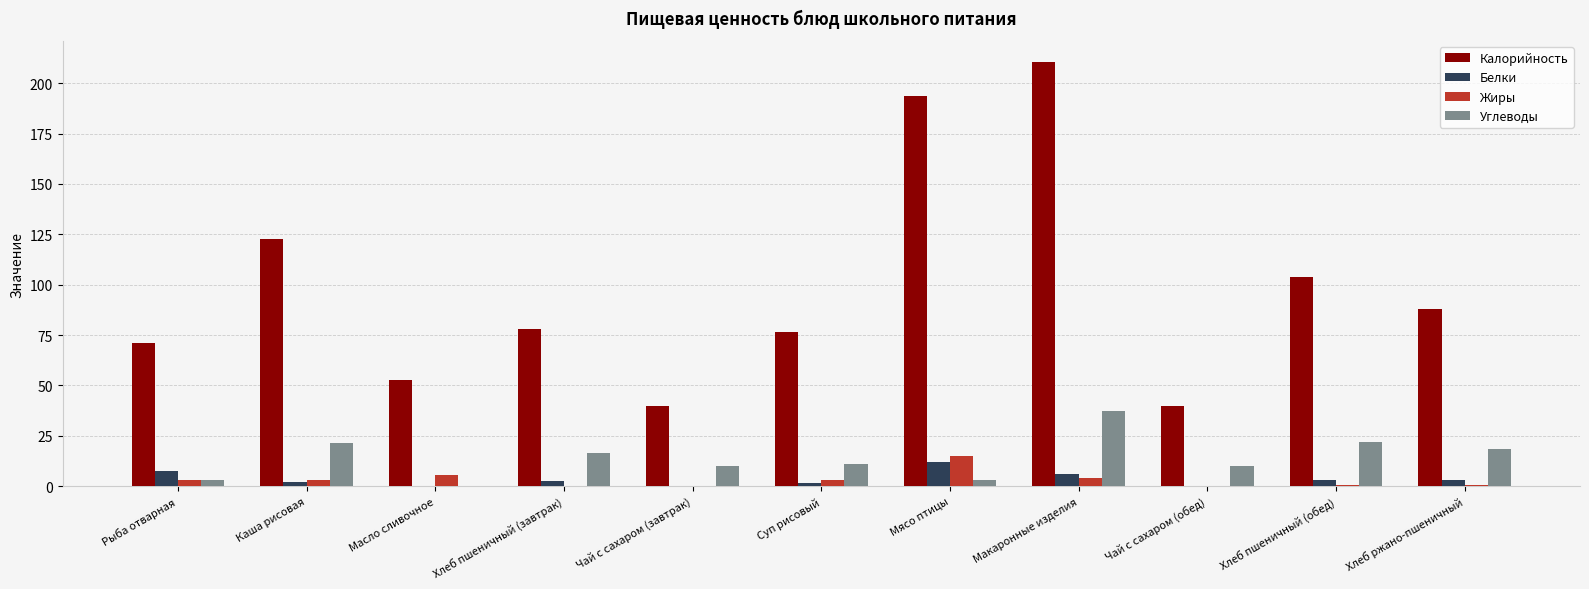

Which series changed the most between Каша рисовая and Масло сливочное?

Калорийность